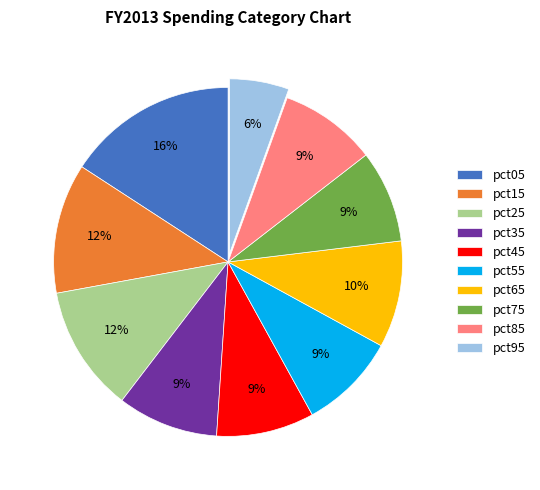

To the nearest percent, what is the difference between the largest and smallest slice percentages?

10%